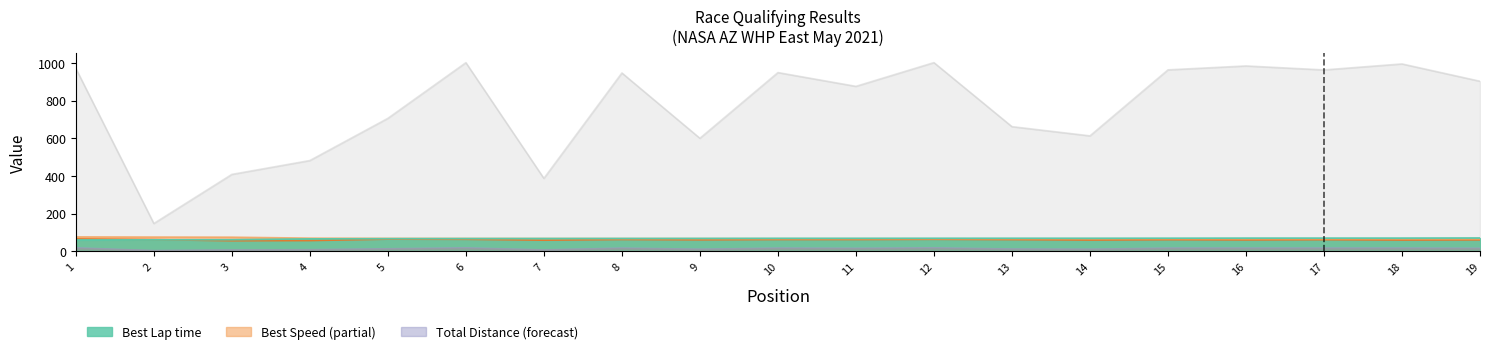

At which label is Total Time closest to 574?

9